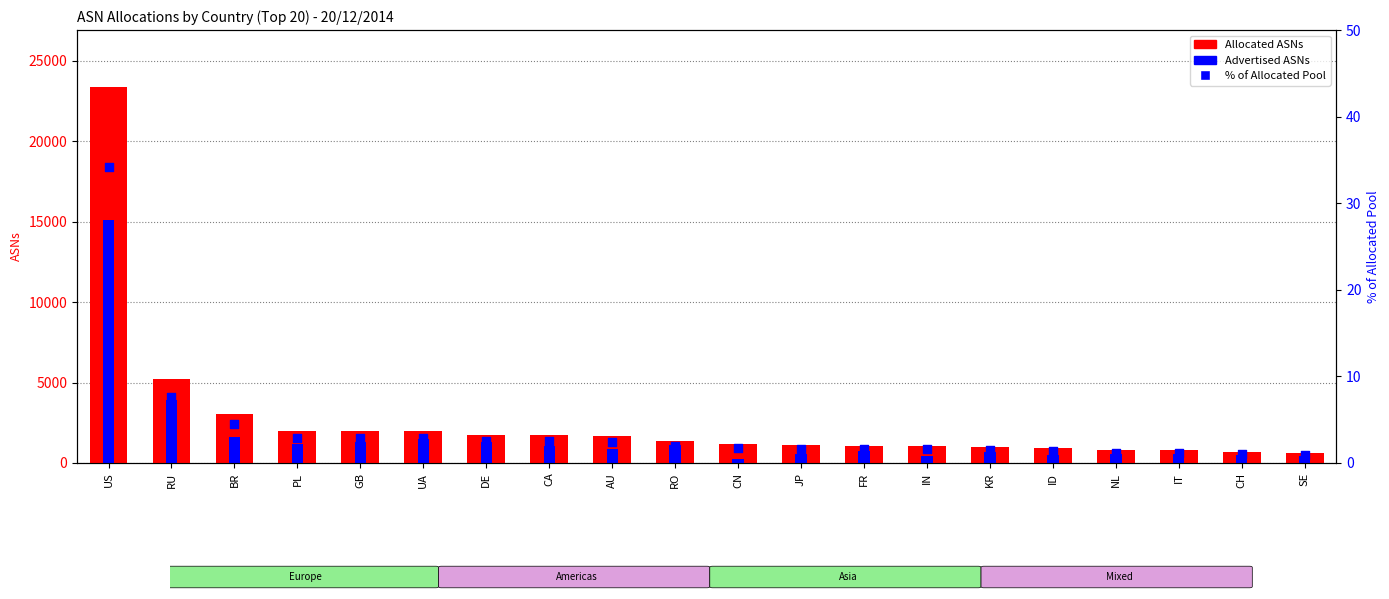

What is the total value across all series at FR?

1831.6